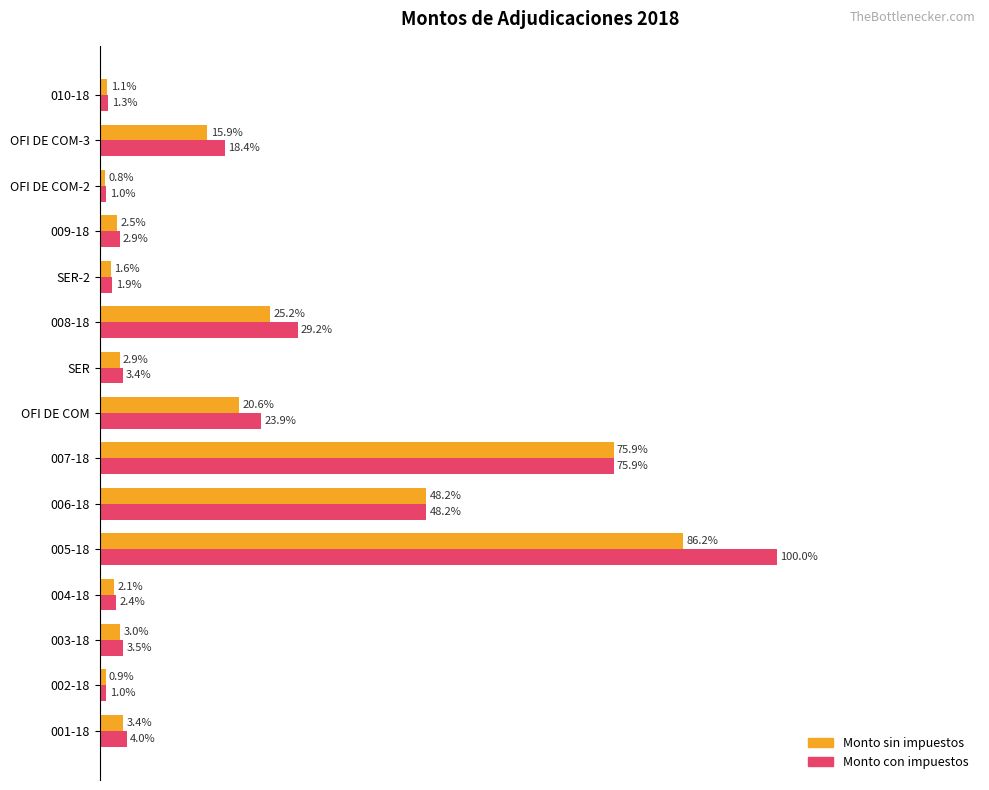

Rank the categories by Monto sin impuestos value from highest to lowest.

005-18, 007-18, 006-18, 008-18, OFI DE COM, OFI DE COM-3, 001-18, 003-18, SER, 009-18, 004-18, SER-2, 010-18, 002-18, OFI DE COM-2